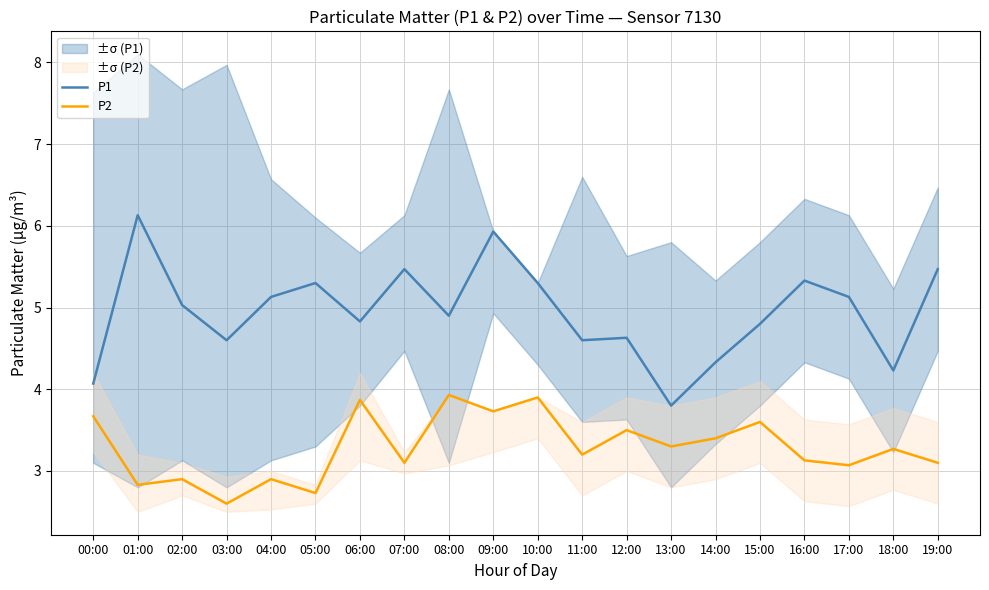

True or false: P1 and P2 cross at least once.

False